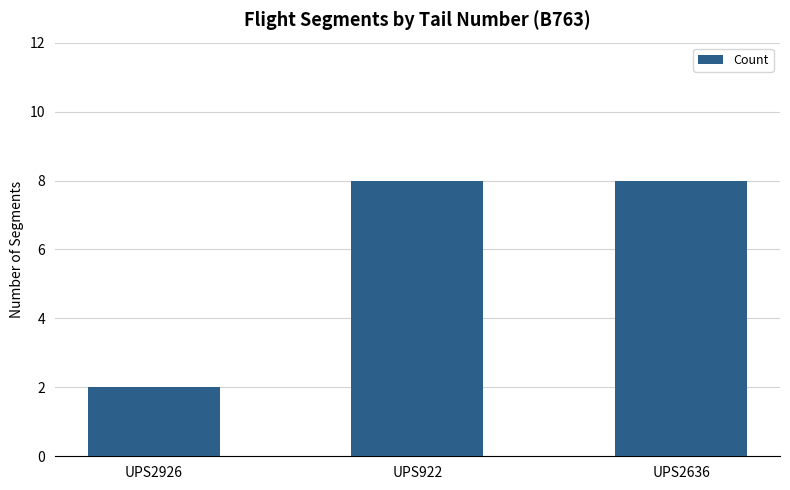

What is the minimum value shown in the chart?

2